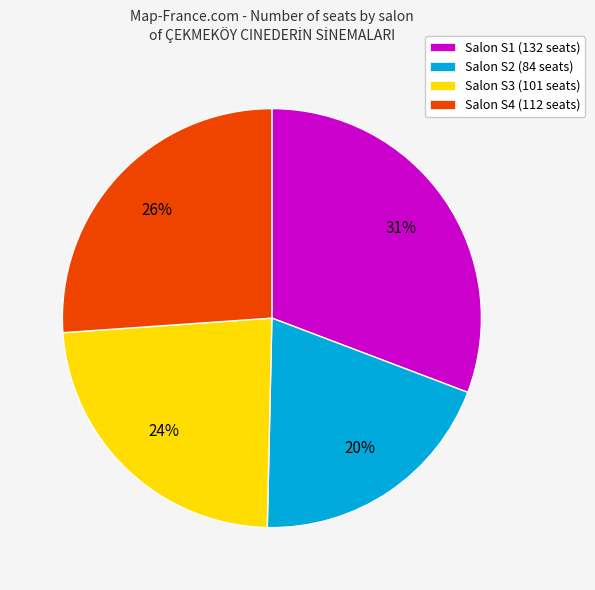

Do Salon S4 (112 seats) and Salon S1 (132 seats) together represent more than half of the pie?

Yes